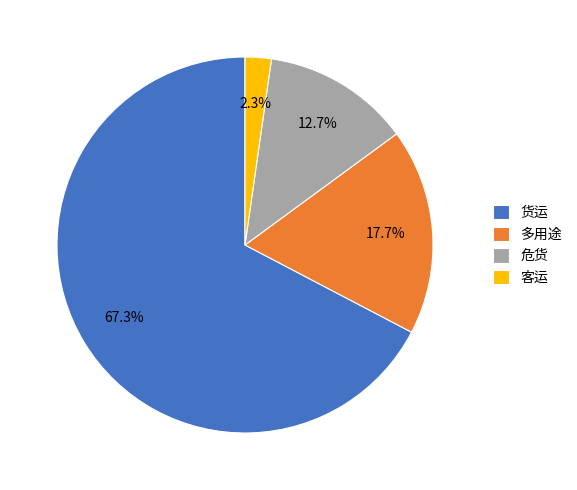

Does 货运 account for over 50% of the chart?

Yes